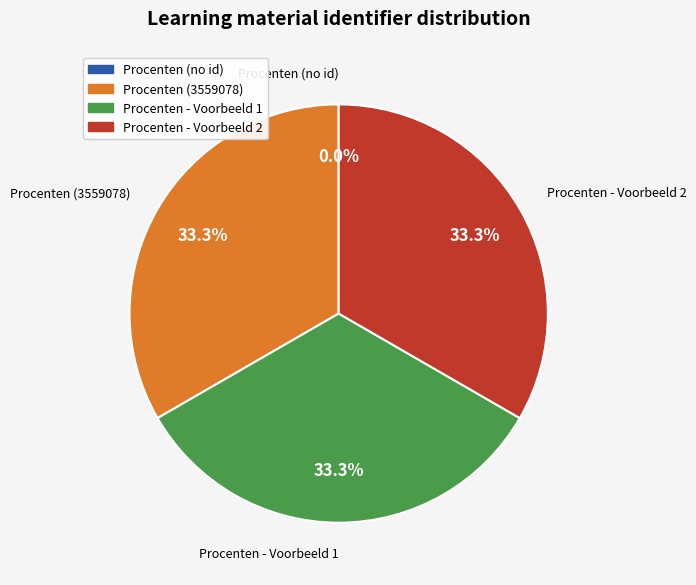

Is there any slice that represents more than half of the pie?

No